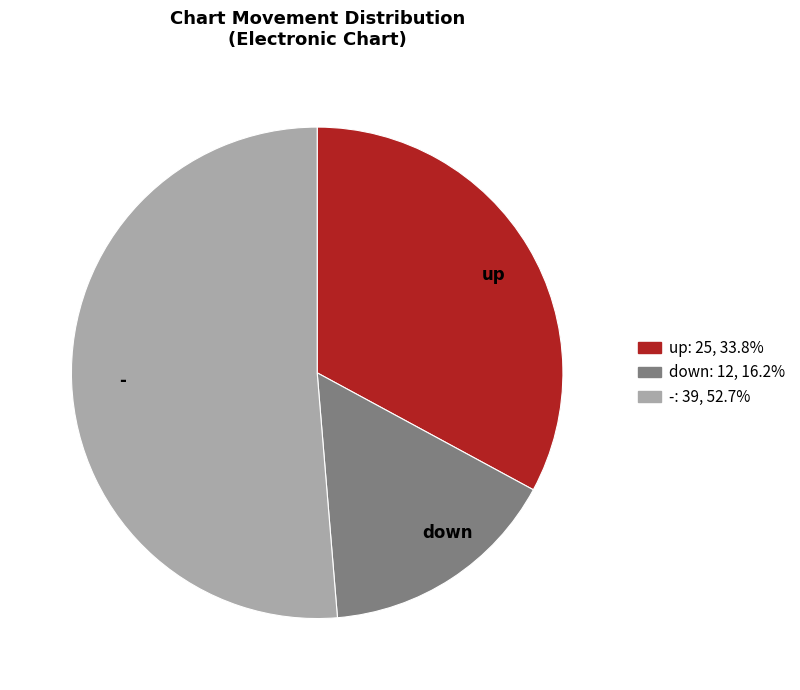

The down slice represents 31% of the pie. True or false?

False